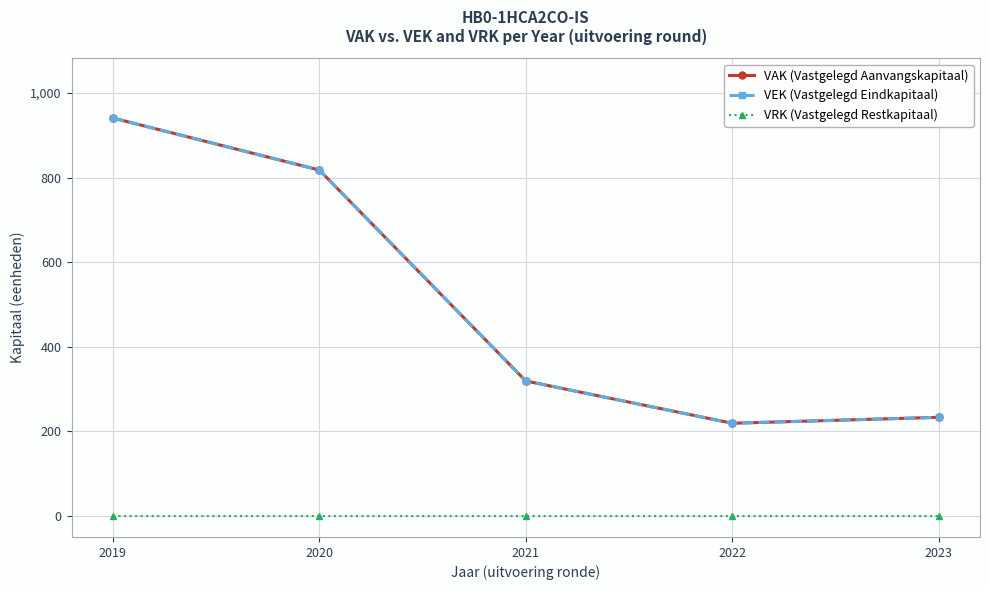

What is the sum of the VEK (Vastgelegd Eindkapitaal) values at 2020 and 2022?

1037